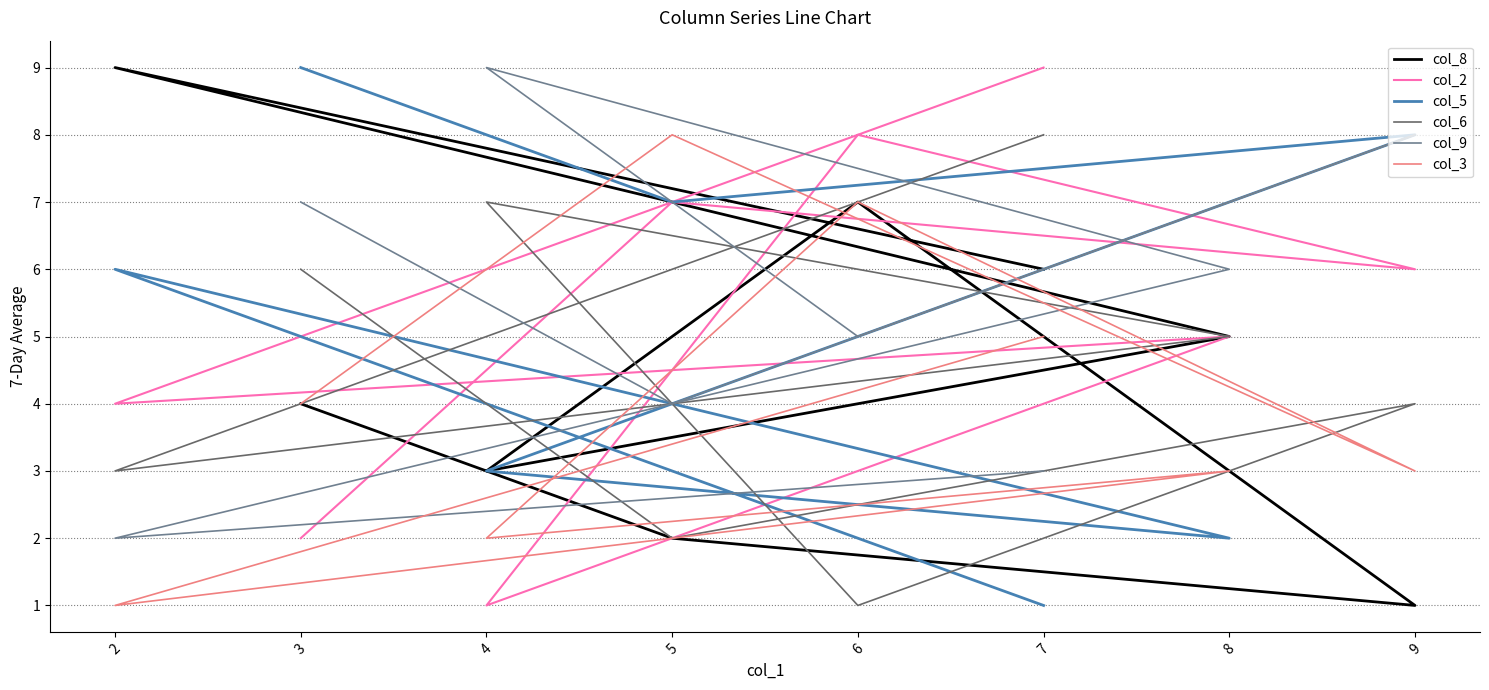

Reading right to left, extract all data points from this chart.

col_8: 4	2	1	7	3	5	9	6
col_2: 2	7	6	8	1	5	4	9
col_5: 9	7	8	5	3	2	6	1
col_6: 6	2	4	1	7	5	3	8
col_9: 7	4	8	5	9	6	2	3
col_3: 4	8	3	7	2	3	1	5